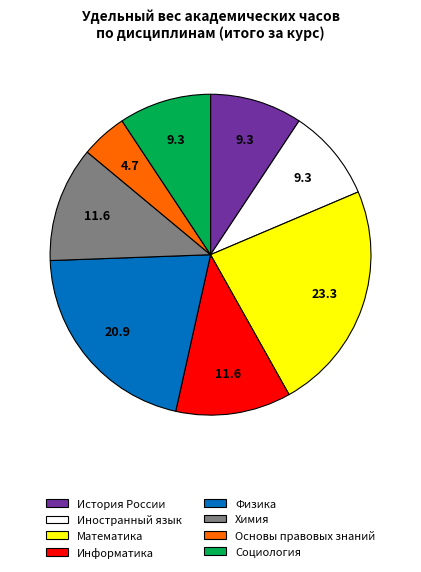

Does any single category account for the majority?

No